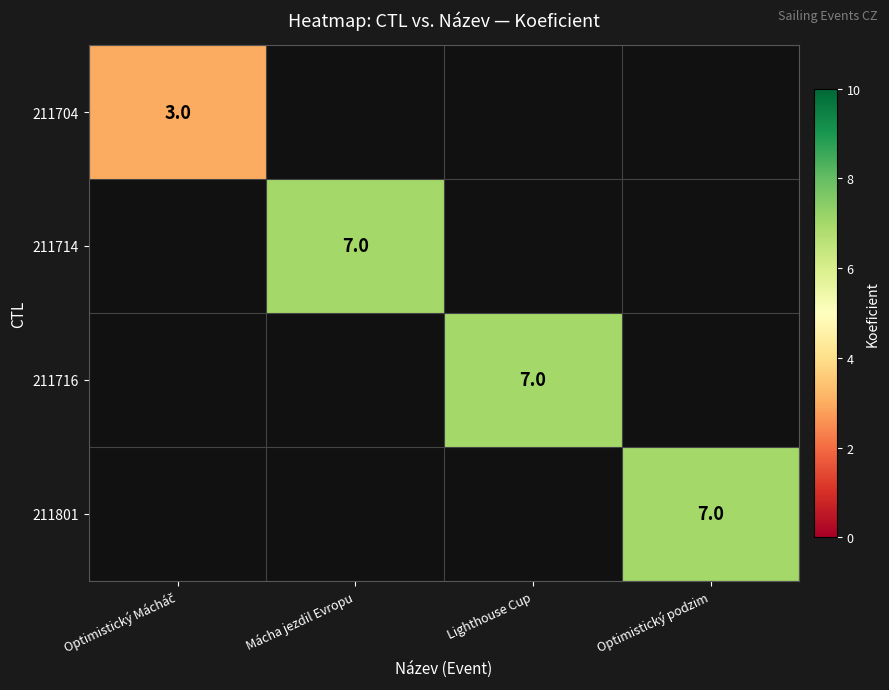

At Mácha jezdil Evropu, list the series in order from largest to smallest.

211704, 211714, 211716, 211801